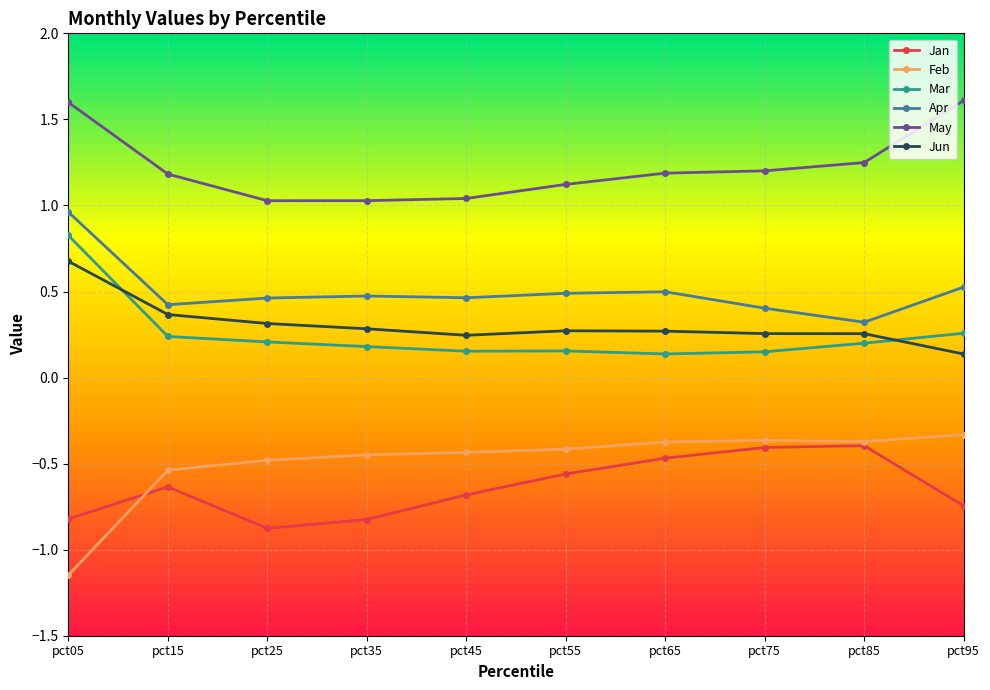

At how many categories does at least one series exceed 0?

10